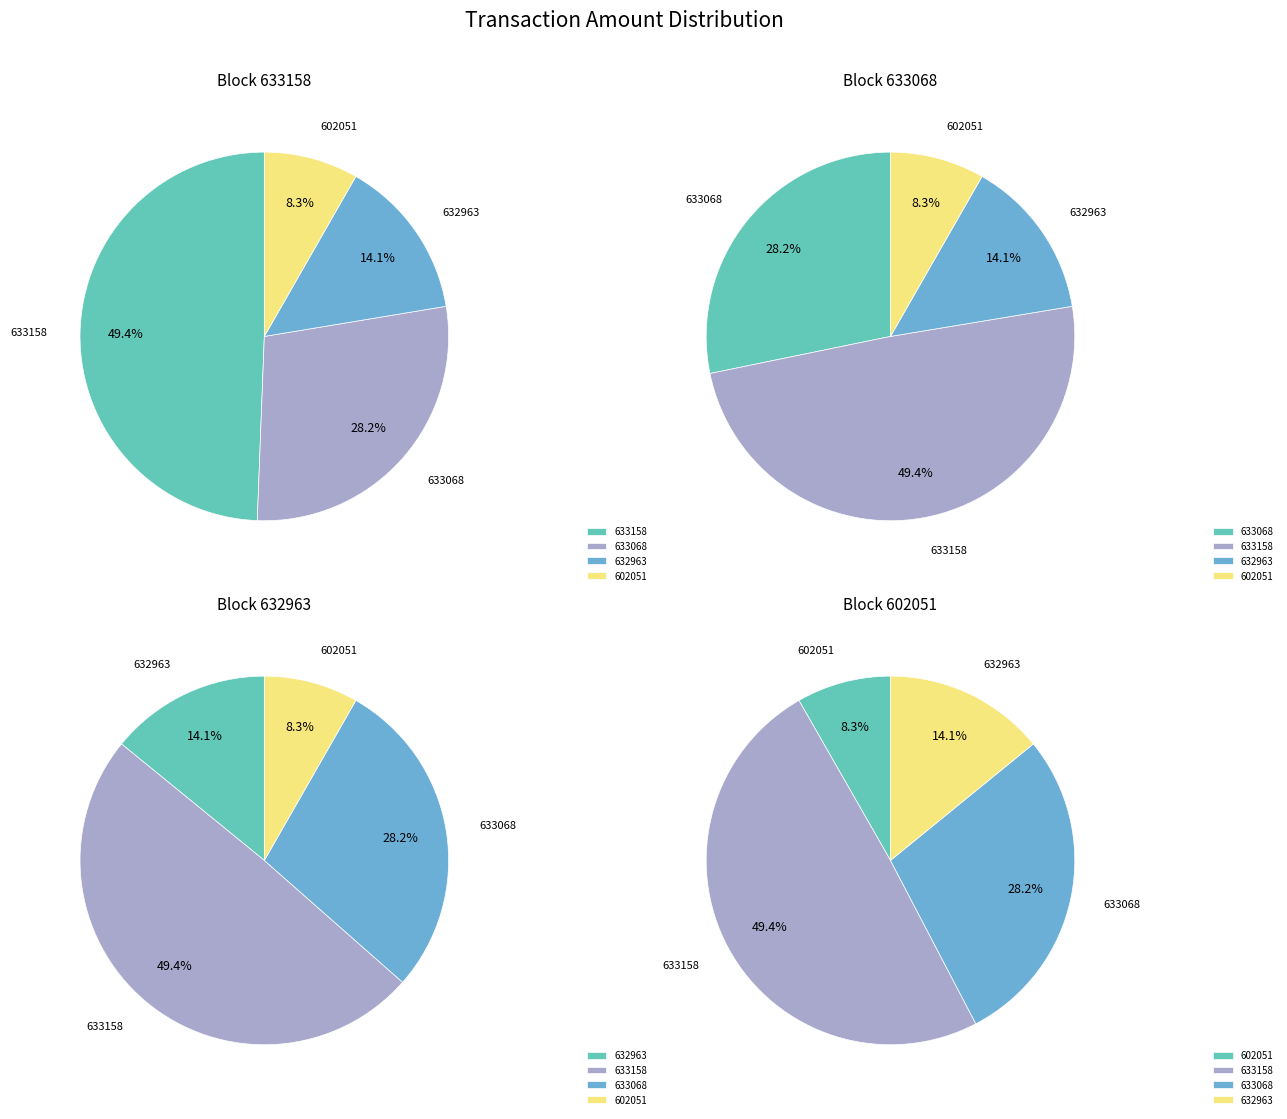

What is the smallest slice in the pie chart?

602051